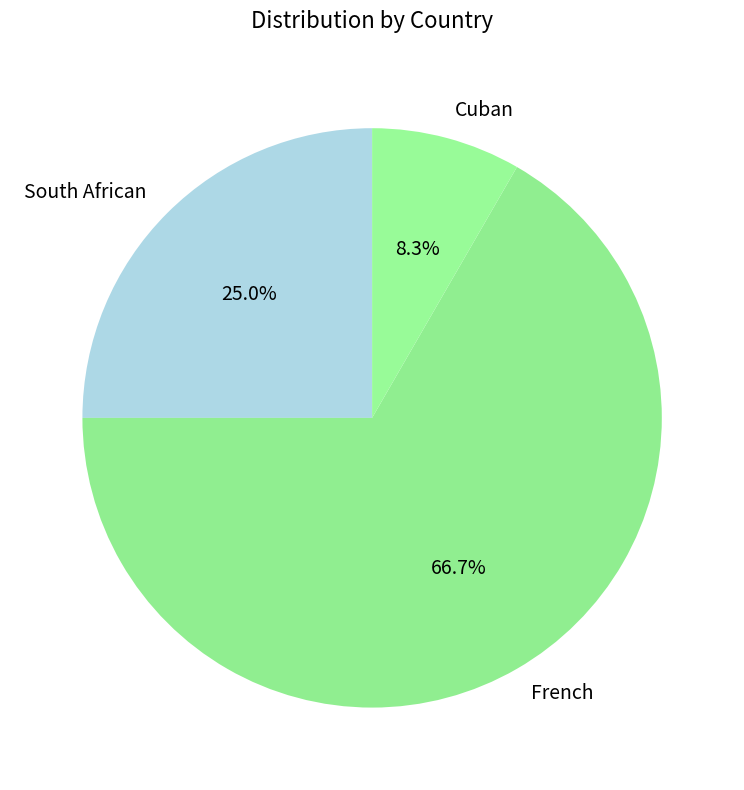

Is French the majority of the pie?

Yes